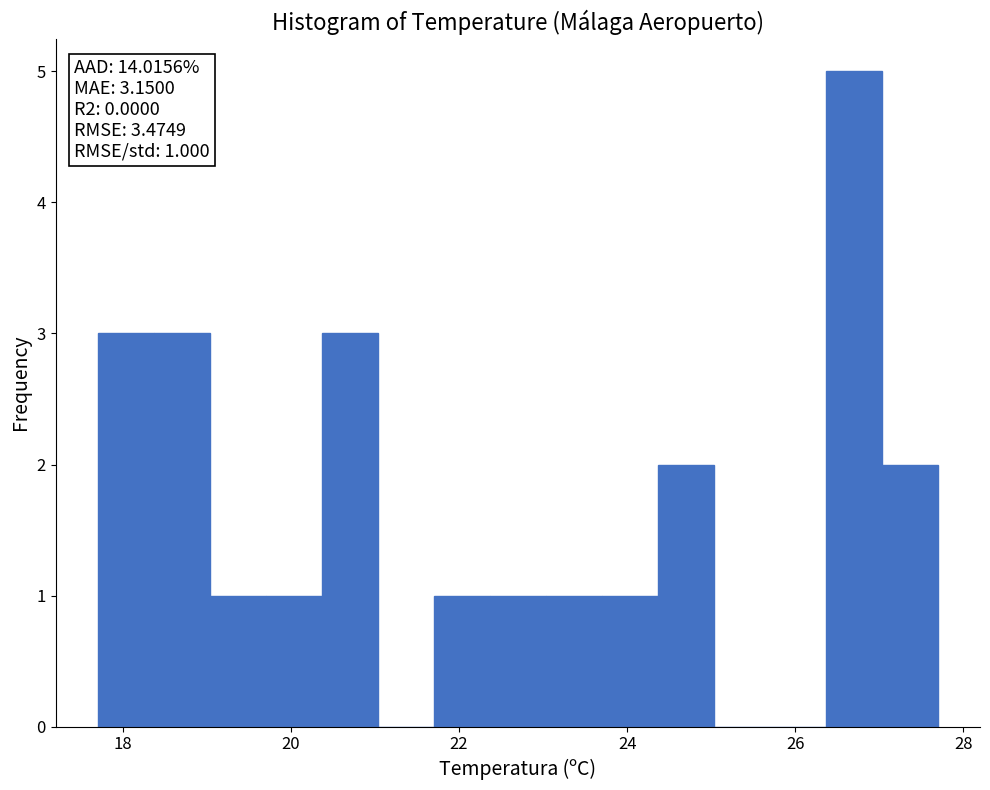

Read against the x-axis, roughly where is the centre of the tallest bar?

26.8